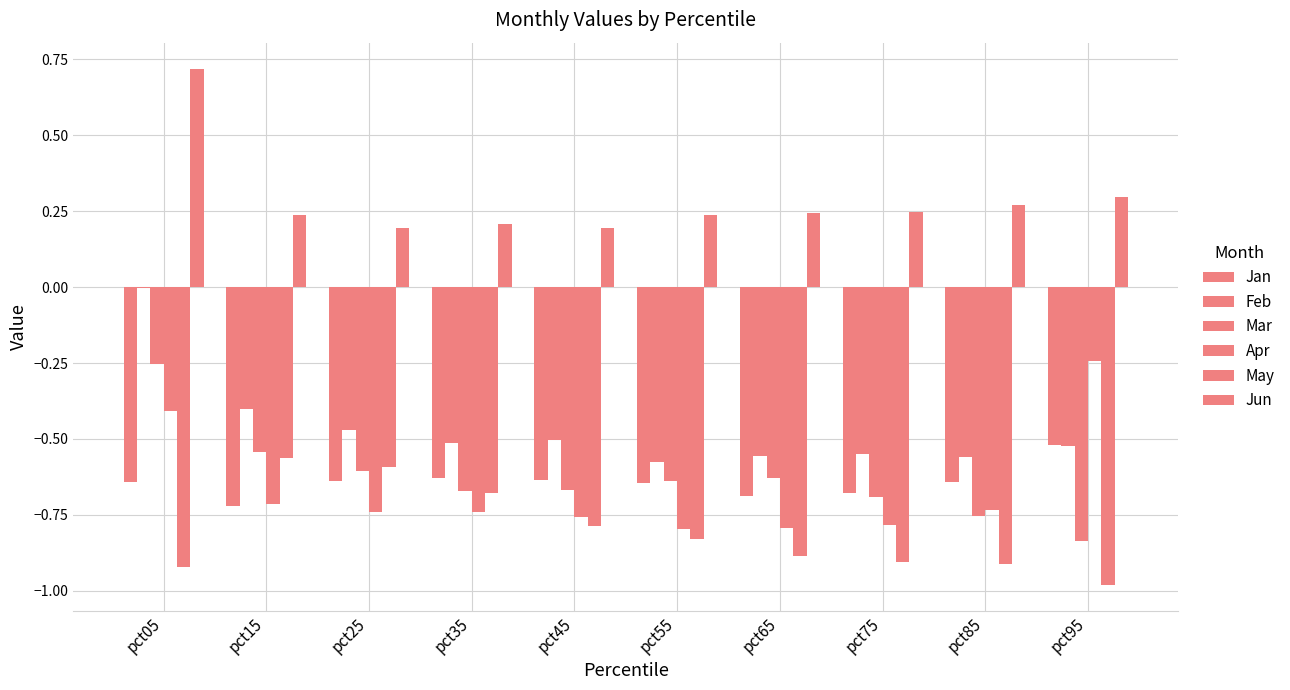

What is the spread (max minus min) of values at pct15?

1.0